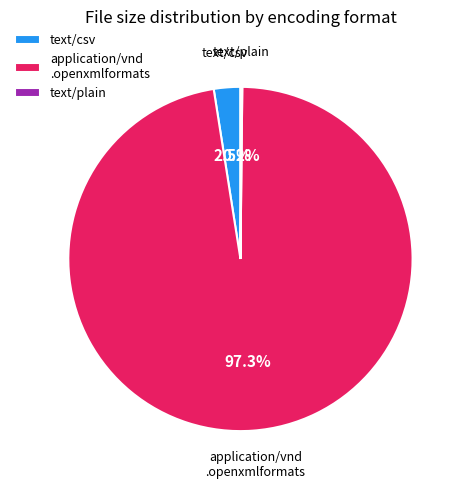

Which category accounts for the majority?

application/vnd .openxmlformats